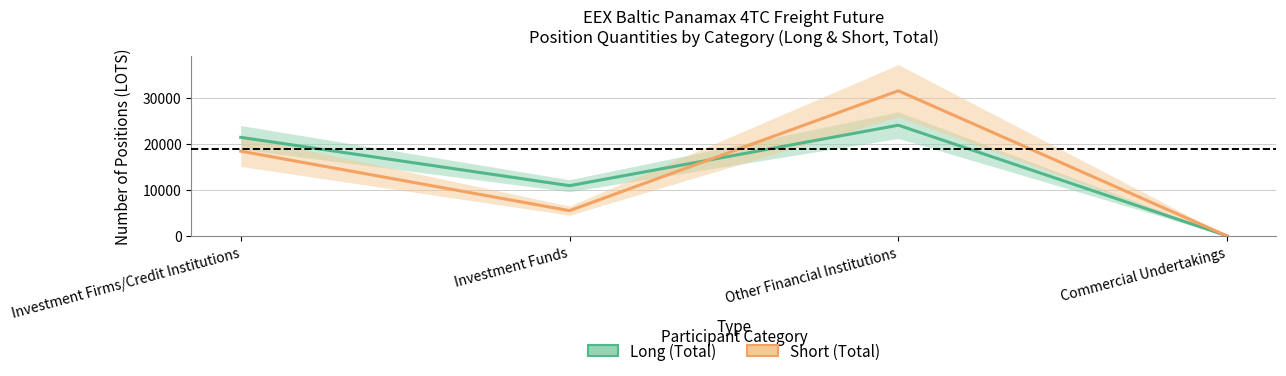

How many values in Short (Total) are above zero?

3